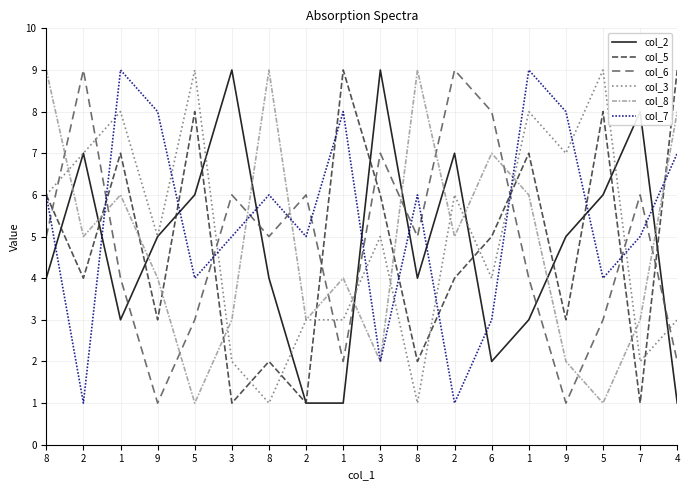

Between which two adjacent categories do col_8 and col_6 first intersect?

8 and 2